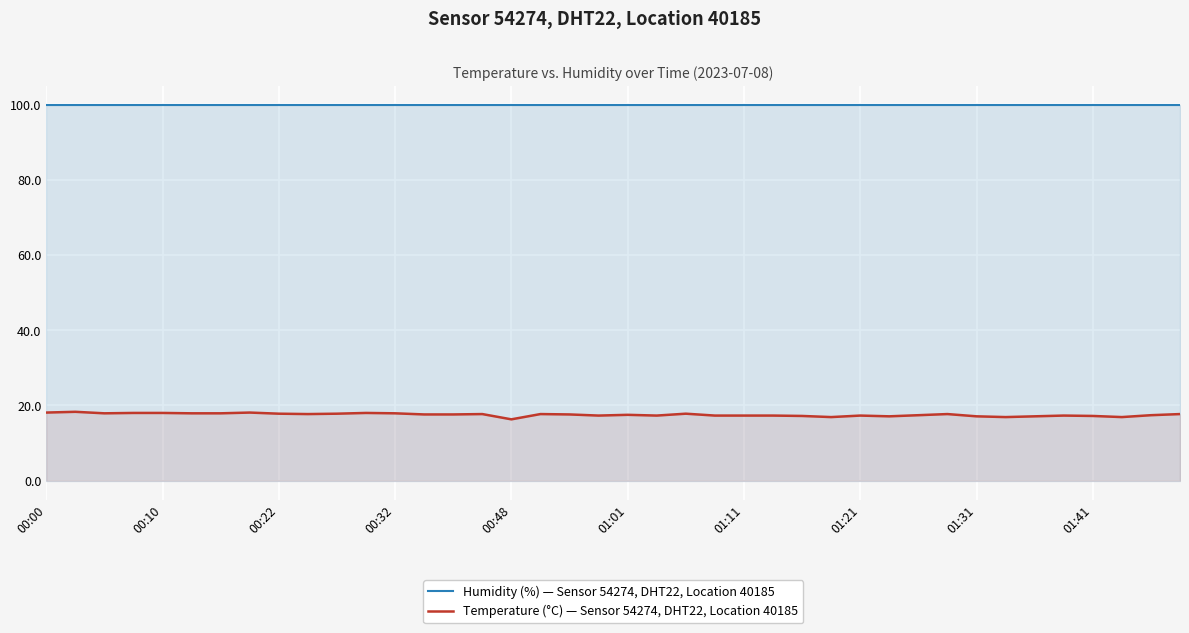

Reading right to left, what are all the values shown in this chart?

Humidity (%) — Sensor 54274, DHT22, Location 40185: 99.9	99.9	99.9	99.9	99.9	99.9	99.9	99.9	99.9	99.9	99.9	99.9	99.9	99.9	99.9	99.9	99.9	99.9	99.9	99.9	99.9	99.9	99.9	99.9	99.9	99.9	99.9	99.9	99.9	99.9	99.9	99.9	99.9	99.9	99.9	99.9	99.9	99.9	99.9	99.9
Temperature (°C) — Sensor 54274, DHT22, Location 40185: 17.7	17.4	16.9	17.2	17.3	17.1	16.9	17.1	17.7	17.4	17.1	17.3	16.9	17.2	17.3	17.3	17.3	17.8	17.3	17.5	17.3	17.6	17.7	16.3	17.7	17.6	17.6	17.9	18.0	17.8	17.7	17.8	18.1	17.9	17.9	18.0	18.0	17.9	18.3	18.1